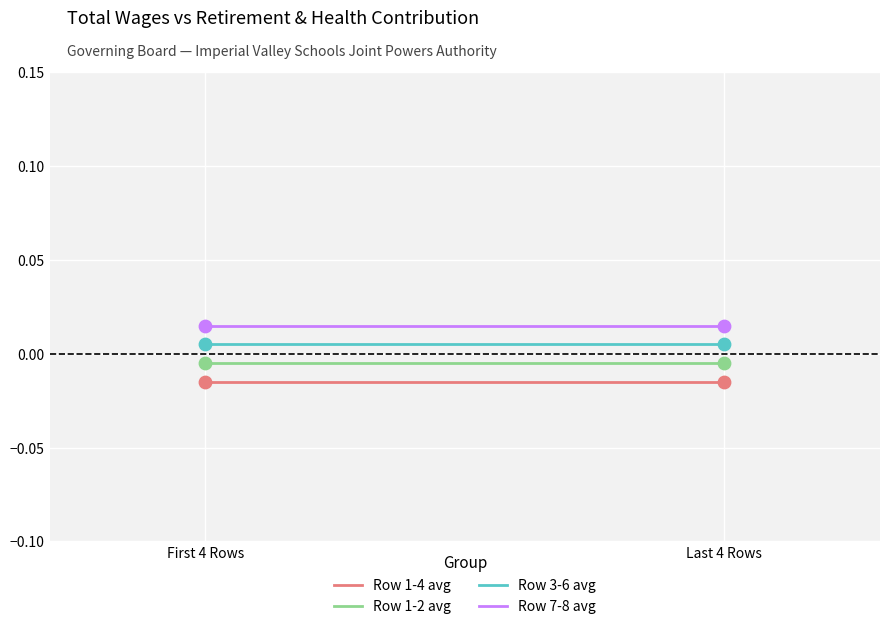

What are all the series names shown in the legend?

Row 1-4 avg, Row 1-2 avg, Row 3-6 avg, Row 7-8 avg